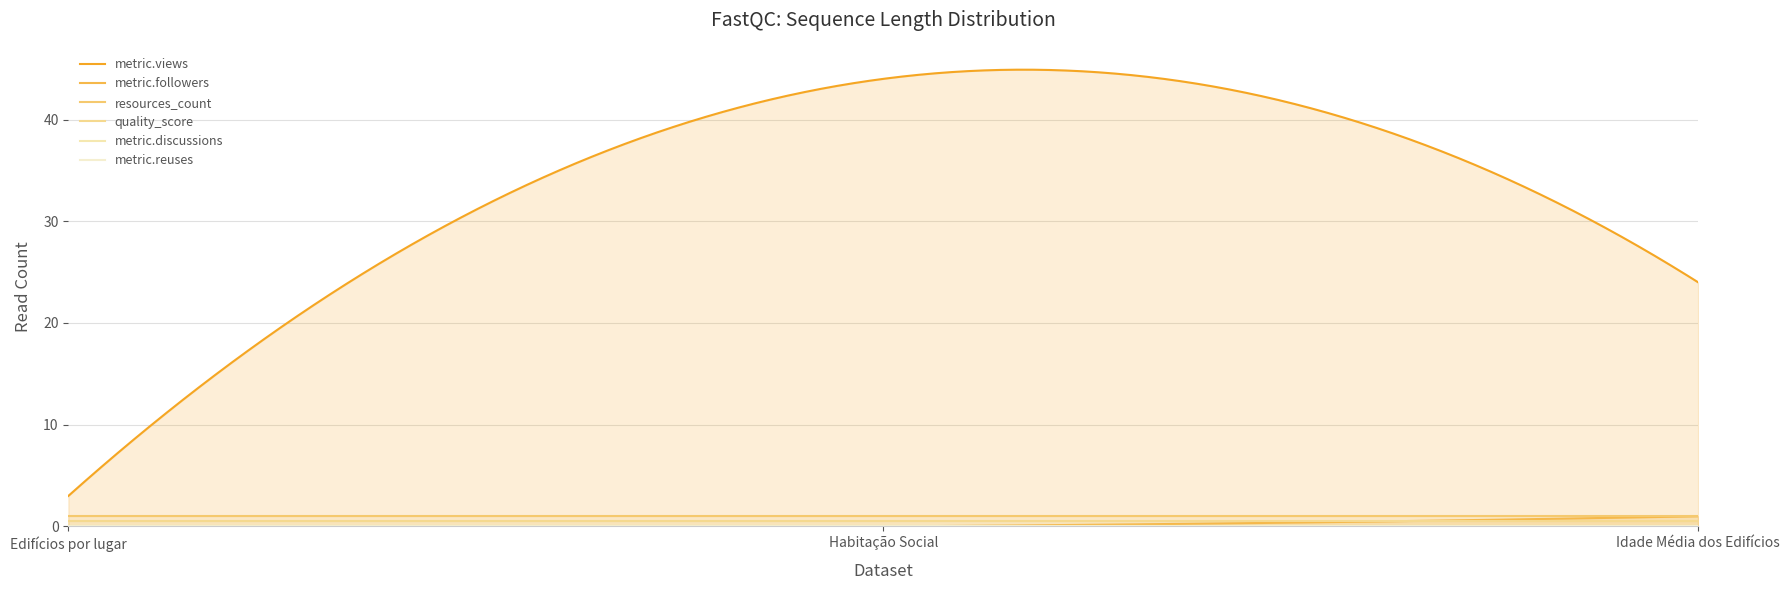

Rank the series by their maximum value, from lowest to highest.

metric.discussions, metric.reuses, quality_score, metric.followers, resources_count, metric.views